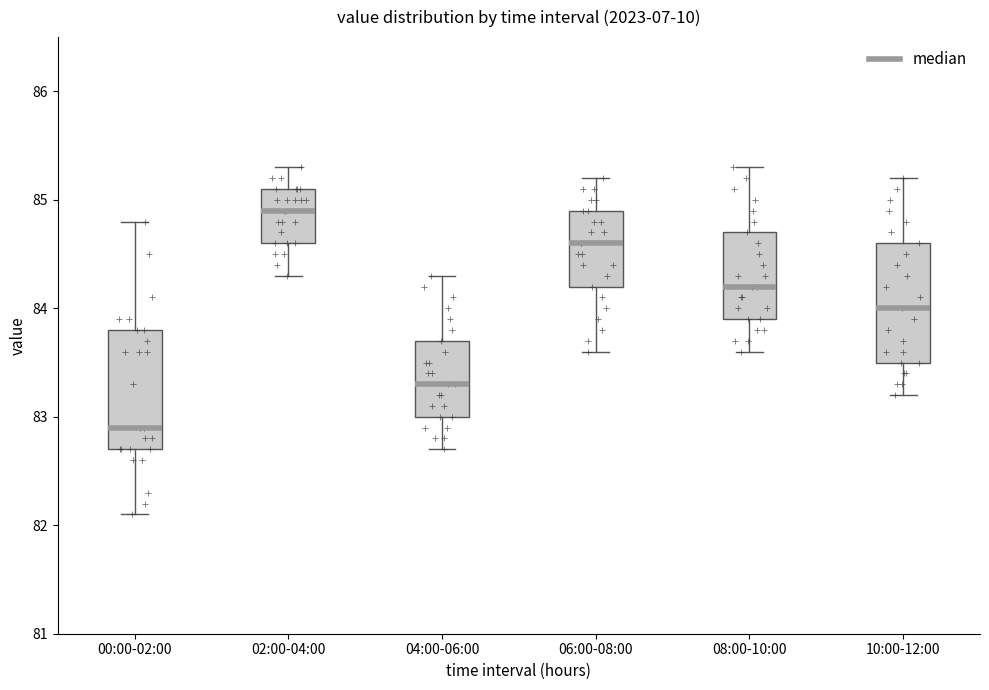

Which box's median line is the highest?

02:00-04:00